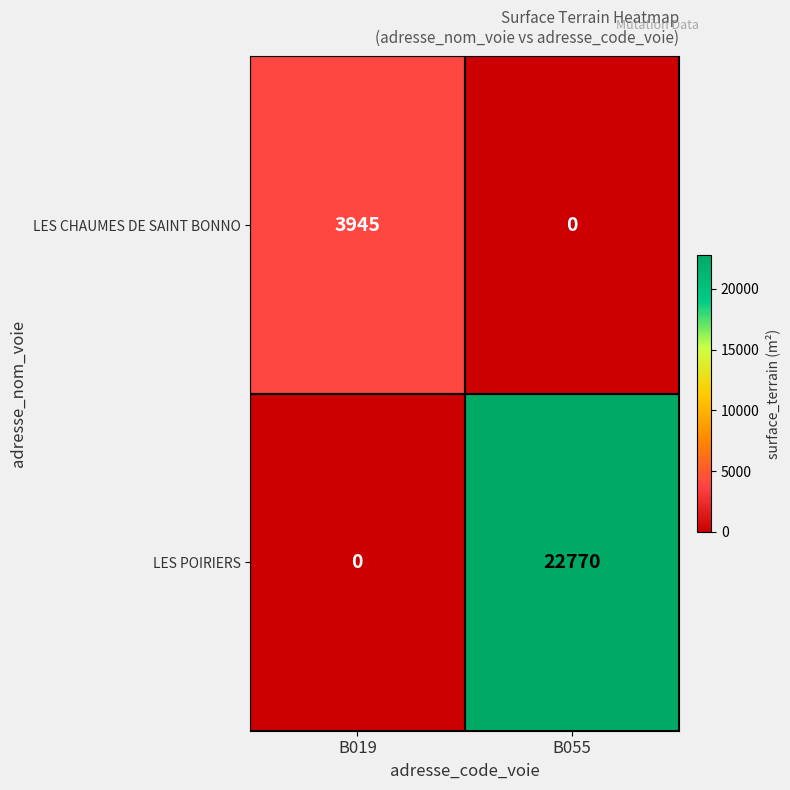

What is the difference between the LES POIRIERS values at B055 and B019?

22770